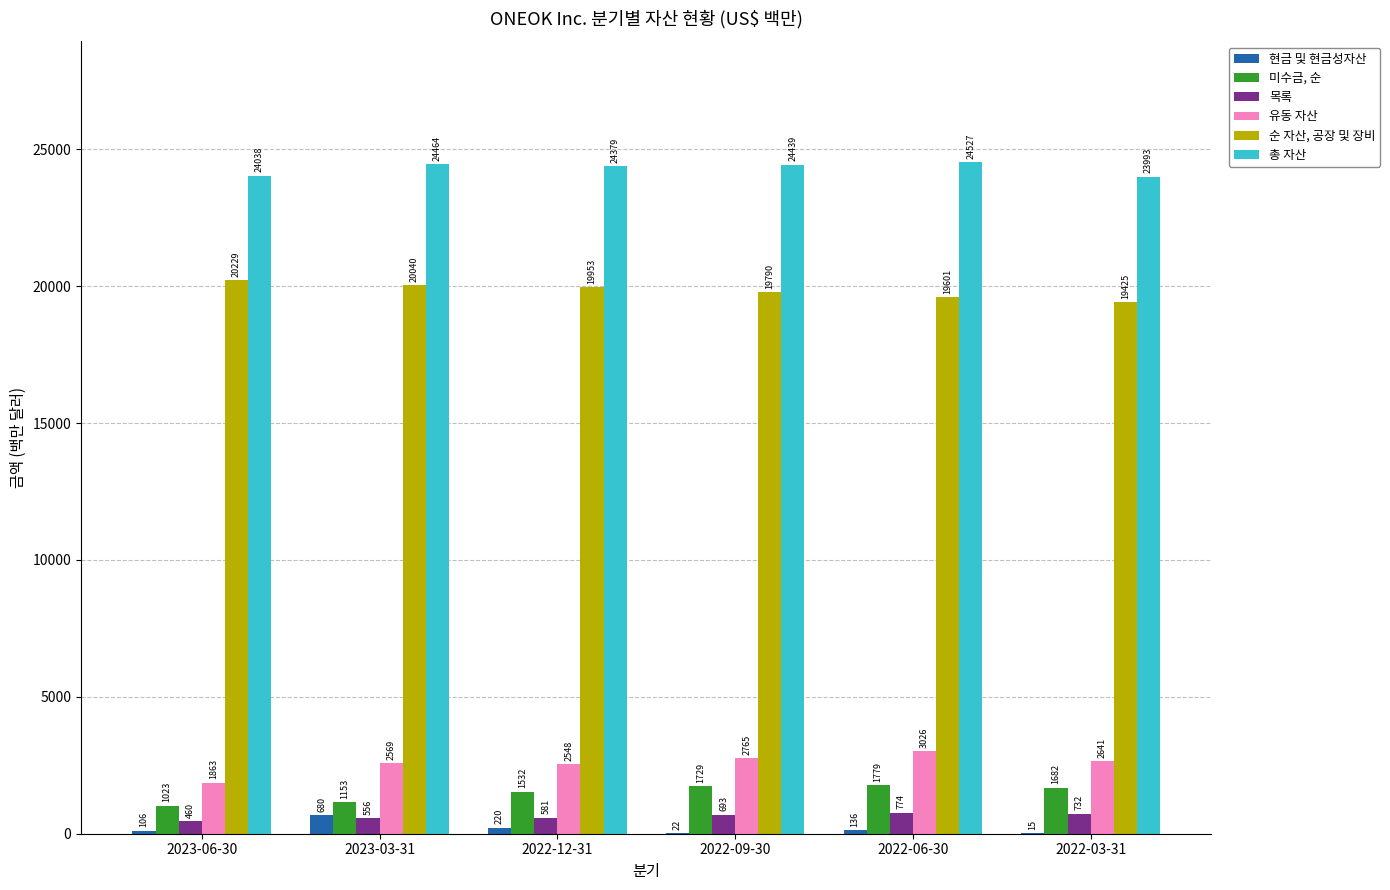

How many data points does each series have?

6